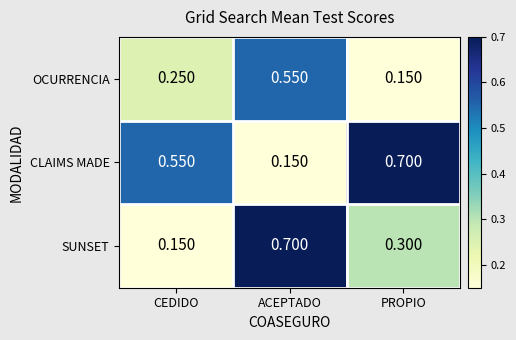

How many categories are shown in the chart?

3